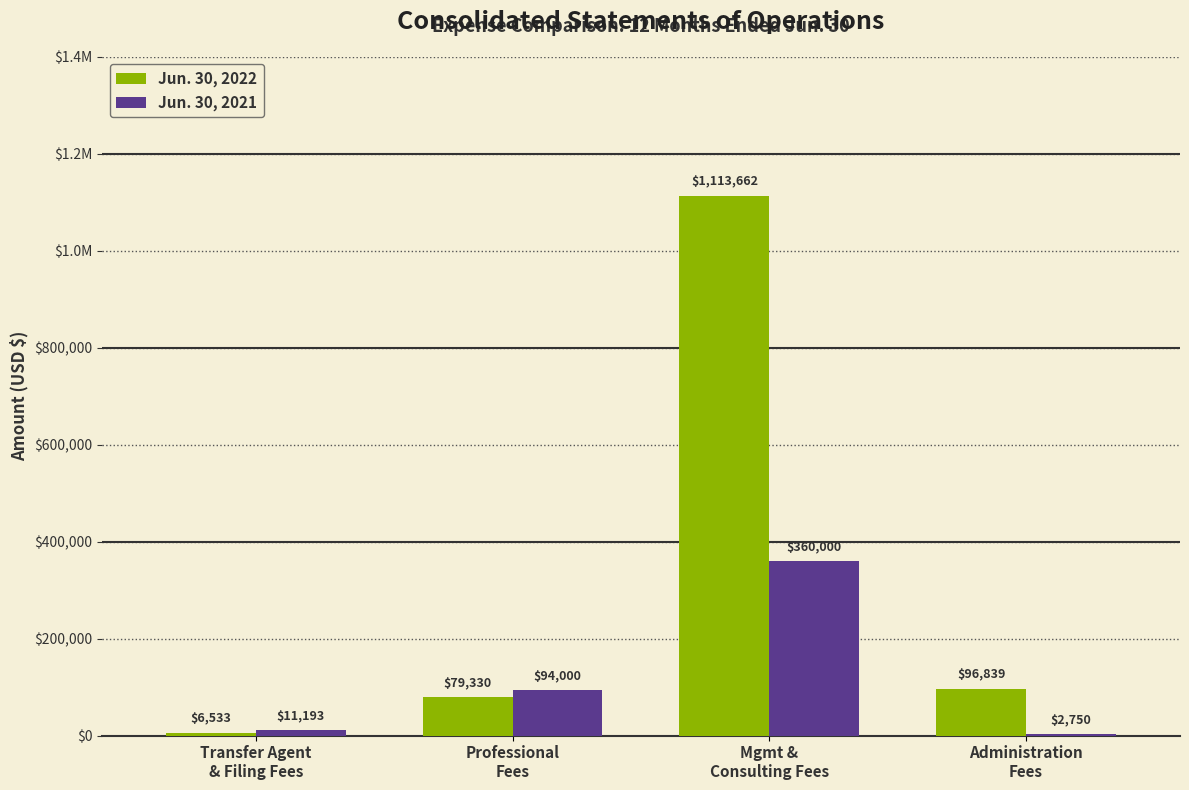

Does the chart contain stacked bars?

No